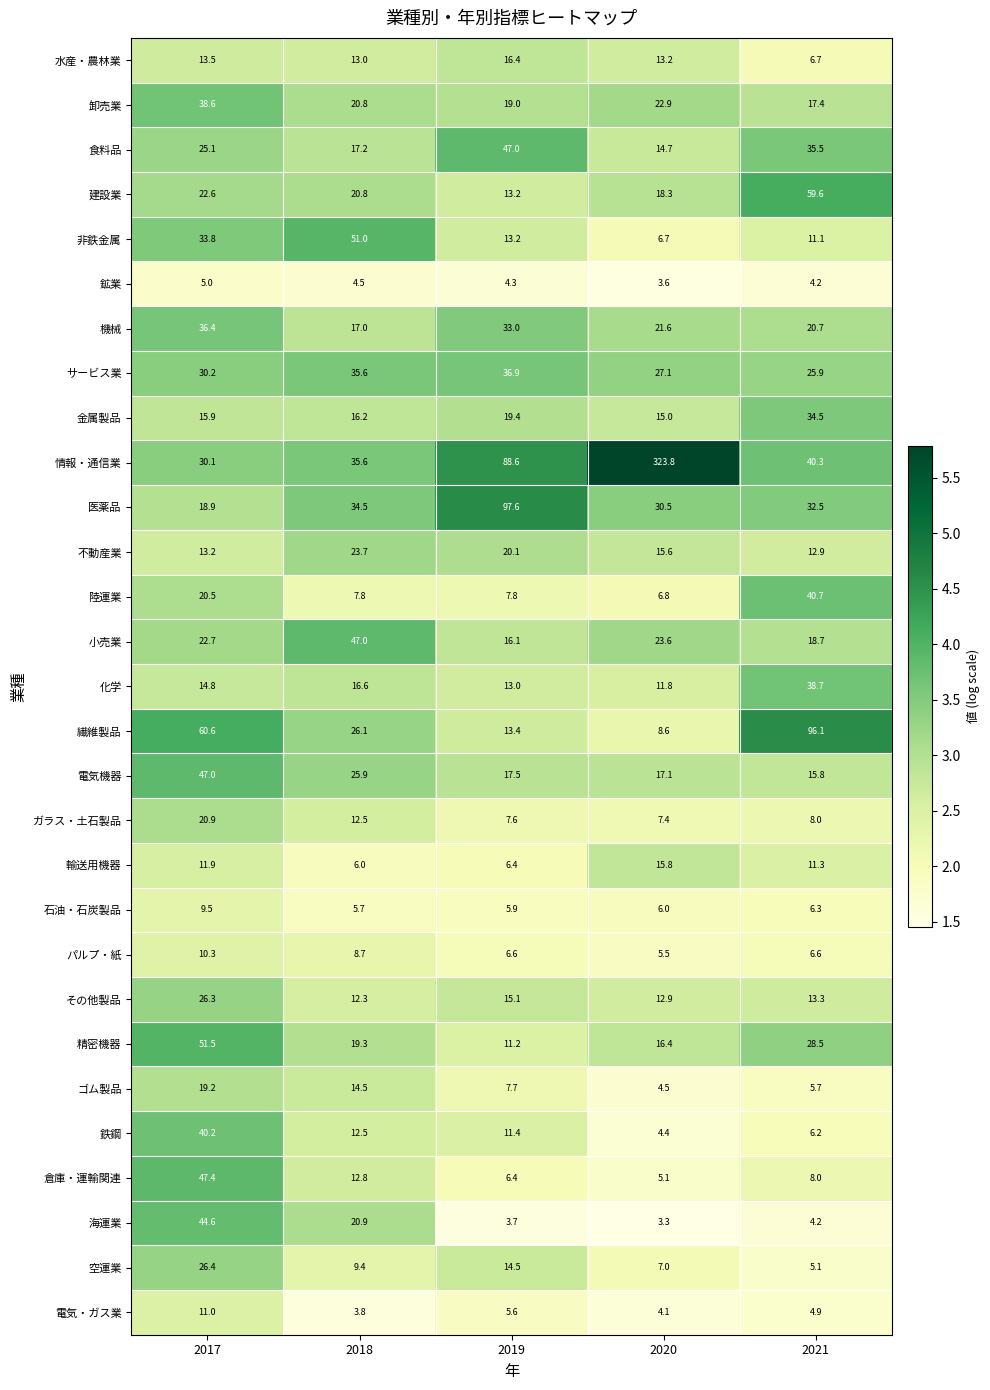

Which series has the largest total across all categories?

情報・通信業